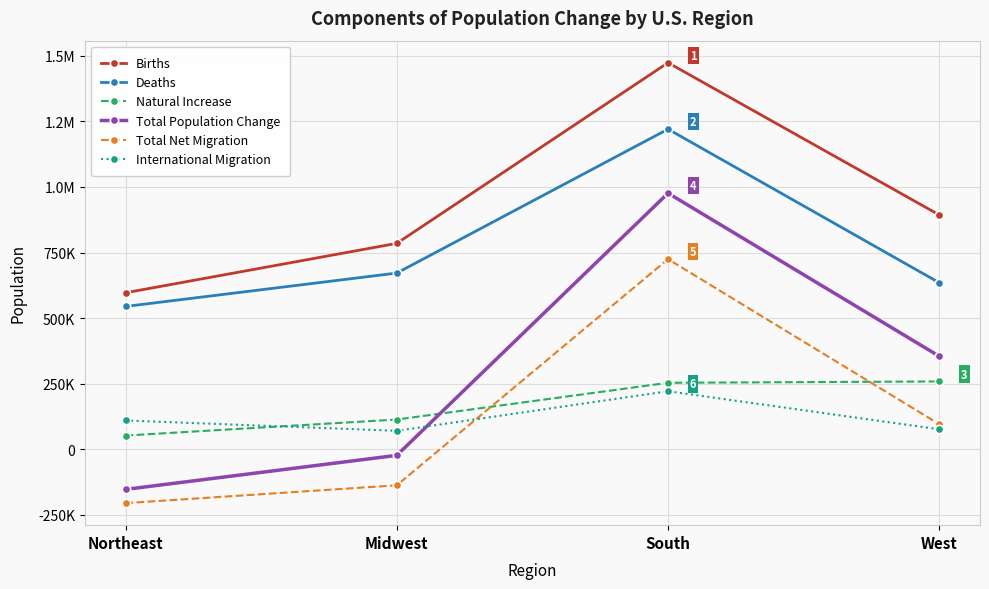

What are all the series names shown in the legend?

Births, Deaths, Natural Increase, Total Population Change, Total Net Migration, International Migration